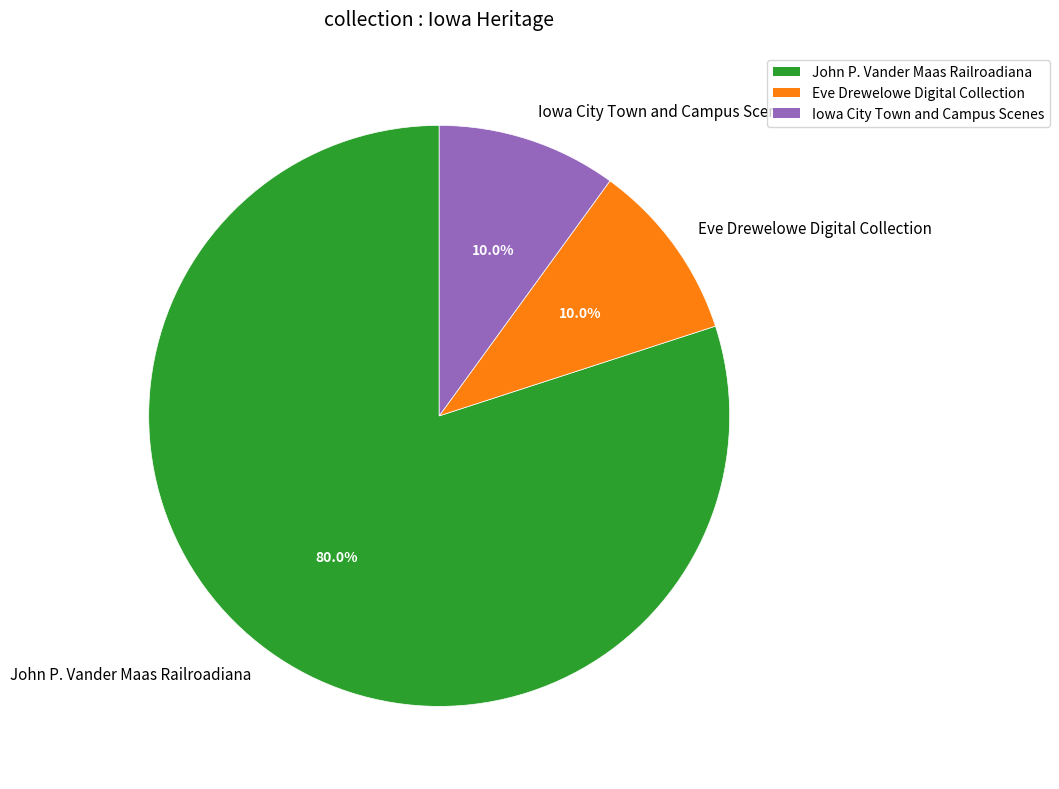

What is the ratio of the value at Eve Drewelowe Digital Collection to the value at Iowa City Town and Campus Scenes?

1.0